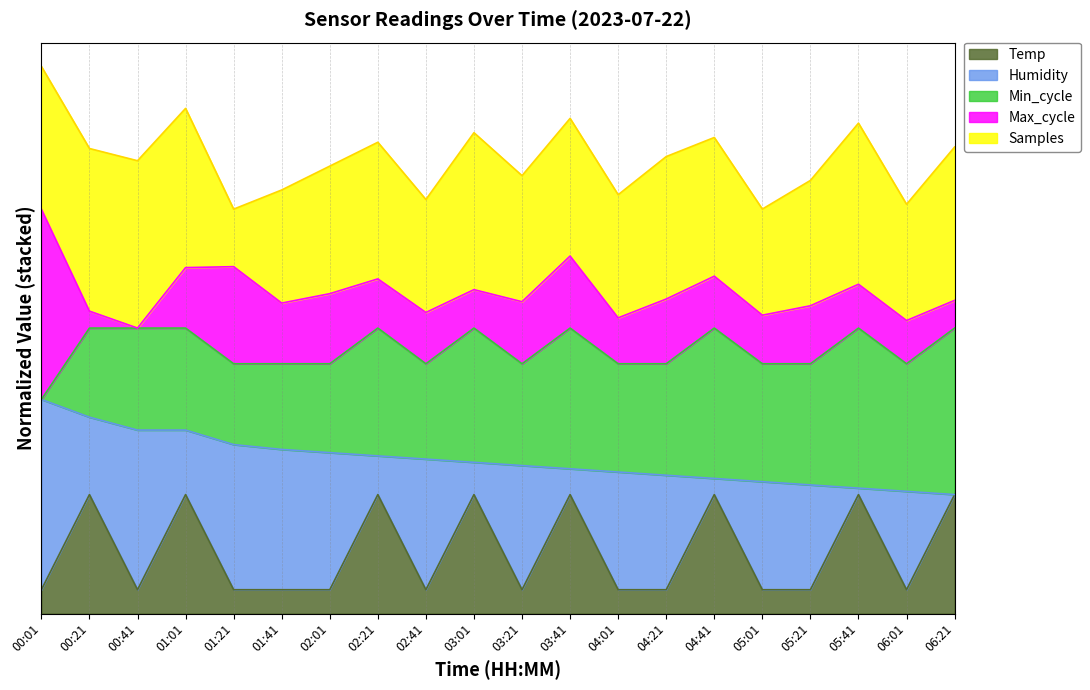

Where is Humidity nearest to the value 35?

01:41